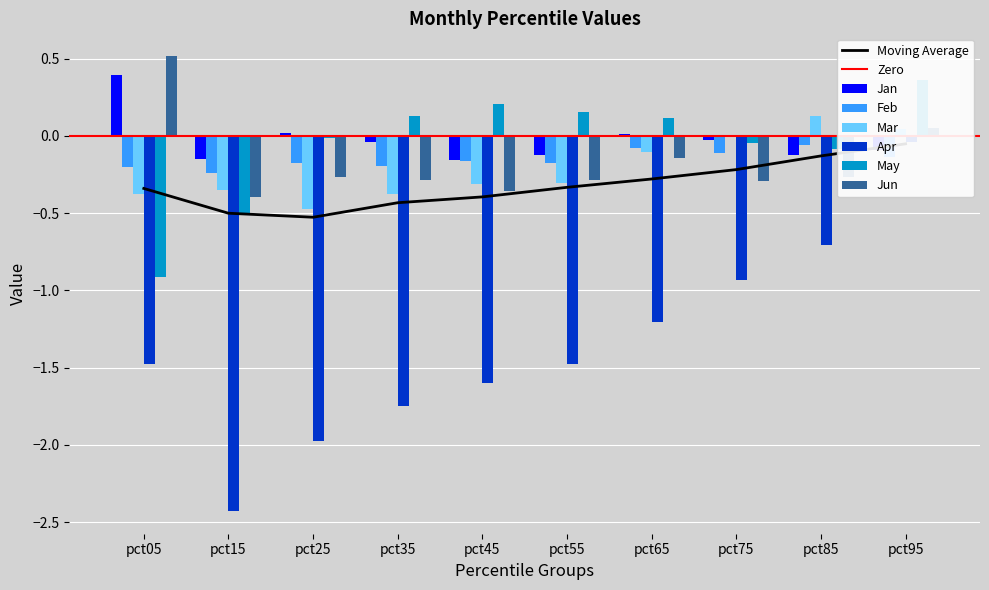

Reading left to right, transcribe all the data shown in this chart.

Jan: pct05=0.4	pct15=-0.2	pct25=0.0	pct35=-0.0	pct45=-0.2	pct55=-0.1	pct65=0.0	pct75=-0.0	pct85=-0.1	pct95=-0.1
Feb: pct05=-0.2	pct15=-0.2	pct25=-0.2	pct35=-0.2	pct45=-0.2	pct55=-0.2	pct65=-0.1	pct75=-0.1	pct85=-0.1	pct95=-0.1
Mar: pct05=-0.4	pct15=-0.4	pct25=-0.5	pct35=-0.4	pct45=-0.3	pct55=-0.3	pct65=-0.1	pct75=0.0	pct85=0.1	pct95=0.0
Apr: pct05=-1.5	pct15=-2.4	pct25=-2.0	pct35=-1.8	pct45=-1.6	pct55=-1.5	pct65=-1.2	pct75=-0.9	pct85=-0.7	pct95=-0.0
May: pct05=-0.9	pct15=-0.5	pct25=-0.0	pct35=0.1	pct45=0.2	pct55=0.2	pct65=0.1	pct75=-0.0	pct85=-0.1	pct95=0.4
Jun: pct05=0.5	pct15=-0.4	pct25=-0.3	pct35=-0.3	pct45=-0.4	pct55=-0.3	pct65=-0.1	pct75=-0.3	pct85=-0.3	pct95=0.0